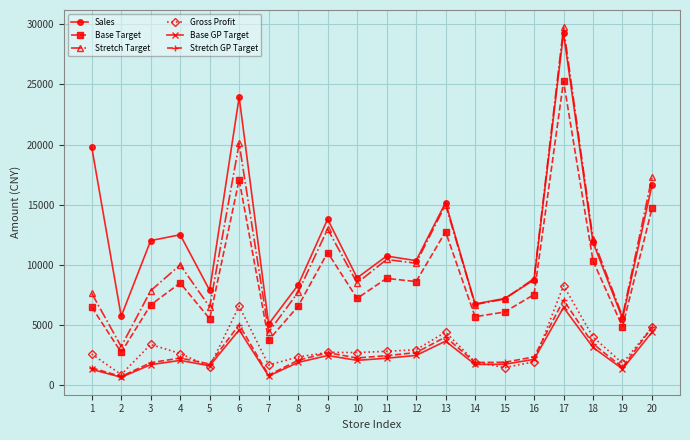

Is the value of Base GP Target at 8 greater than the value of Sales at 5?

No